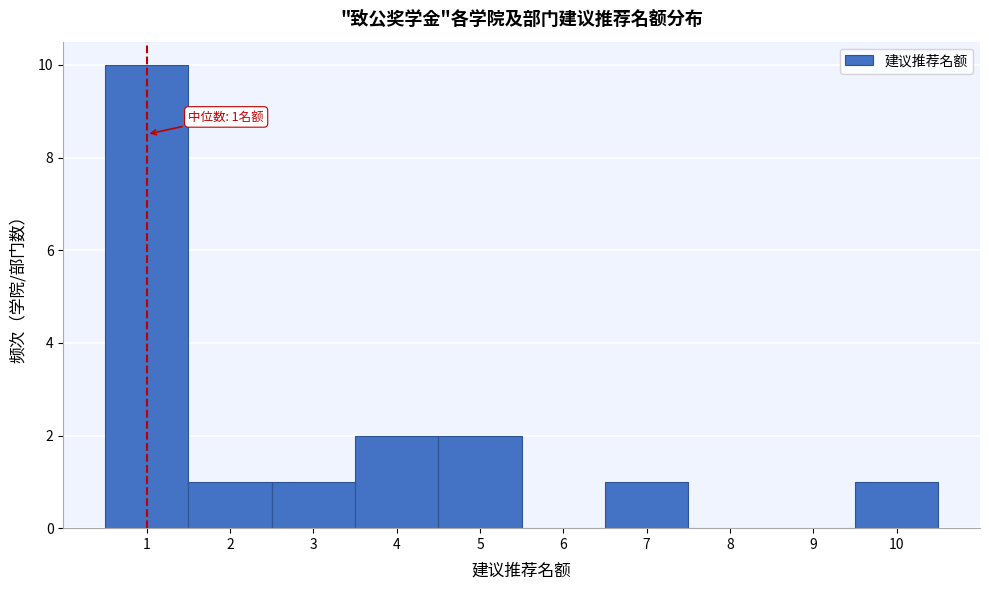

Over which range of the x-axis is the bar tallest?

0.5 to 1.5